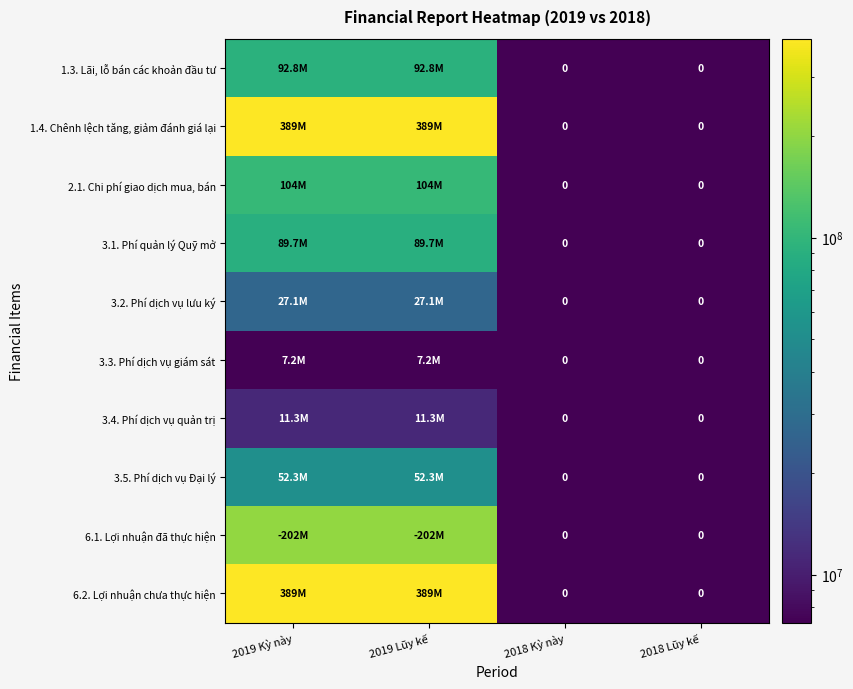

The value of 6.1. Lợi nhuận đã thực hiện at 2019 Lũy kế is 202495334. True or false?

True